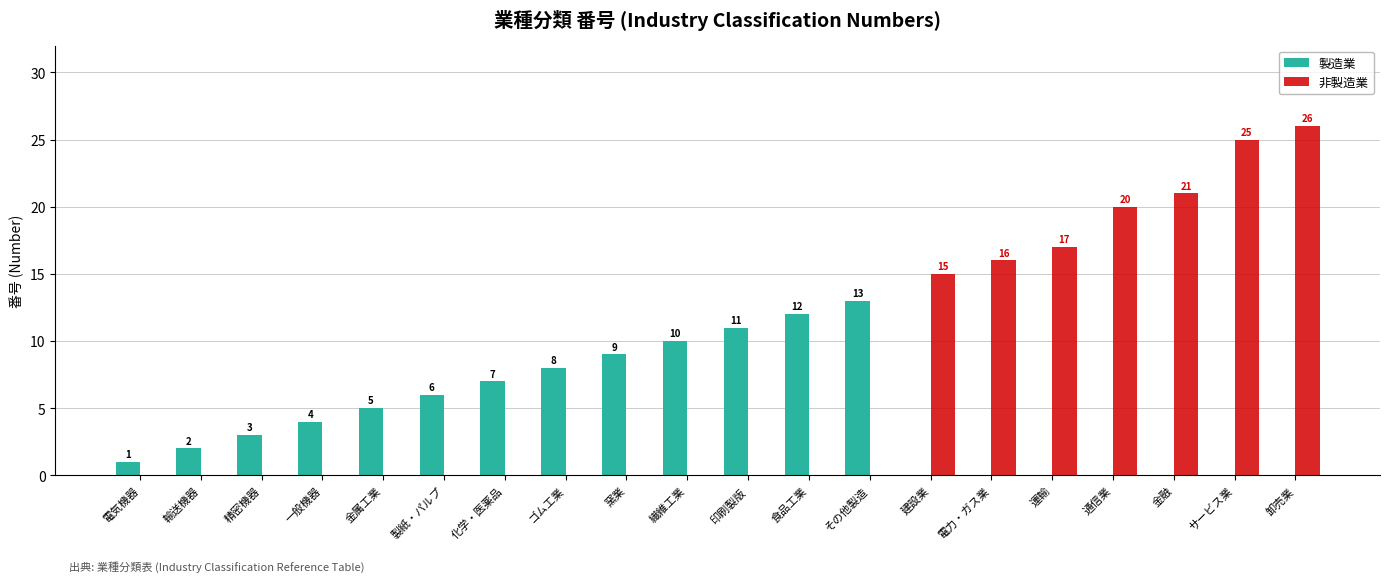

Reading right to left, what are all the values shown in this chart?

製造業: 卸売業=0	サービス業=0	金融=0	通信業=0	運輸=0	電力・ガス業=0	建設業=0	その他製造=13	食品工業=12	印刷製版=11	繊維工業=10	窯業=9	ゴム工業=8	化学・医薬品=7	製紙・パルプ=6	金属工業=5	一般機器=4	精密機器=3	輸送機器=2	電気機器=1
非製造業: 卸売業=26	サービス業=25	金融=21	通信業=20	運輸=17	電力・ガス業=16	建設業=15	その他製造=0	食品工業=0	印刷製版=0	繊維工業=0	窯業=0	ゴム工業=0	化学・医薬品=0	製紙・パルプ=0	金属工業=0	一般機器=0	精密機器=0	輸送機器=0	電気機器=0